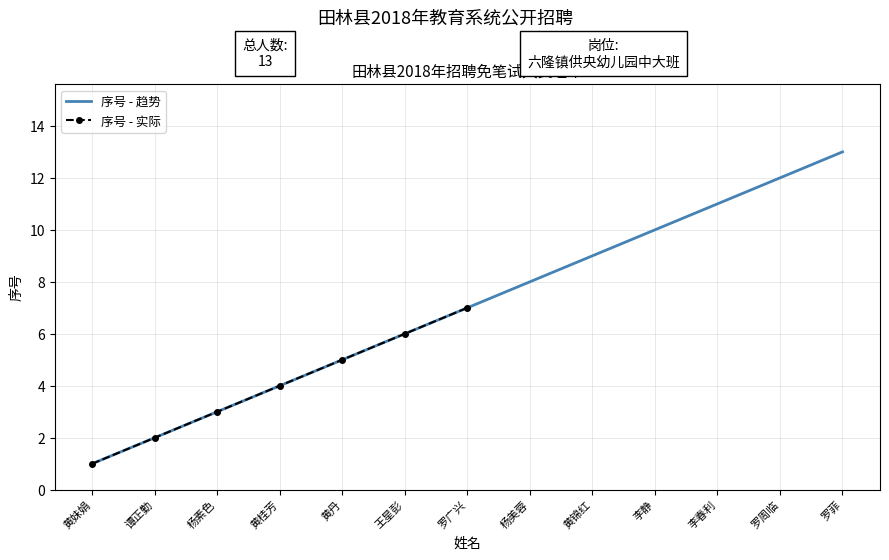

How many data points are less than 7?

6